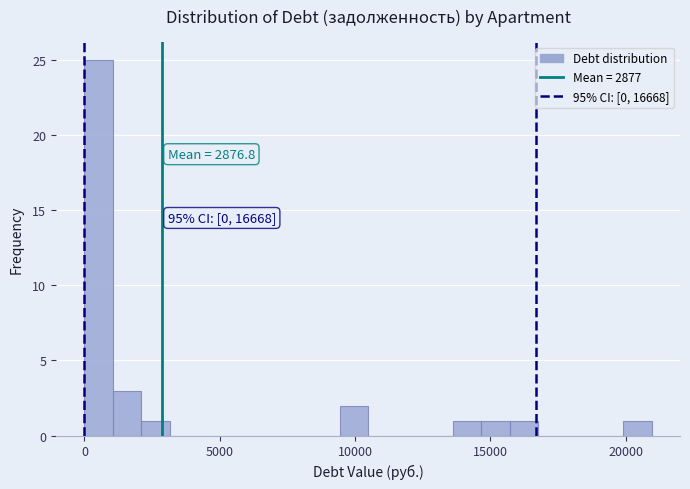

Around what value on the x-axis is the tallest bar? Give the approximate position of its centre, as read against the axis.

500